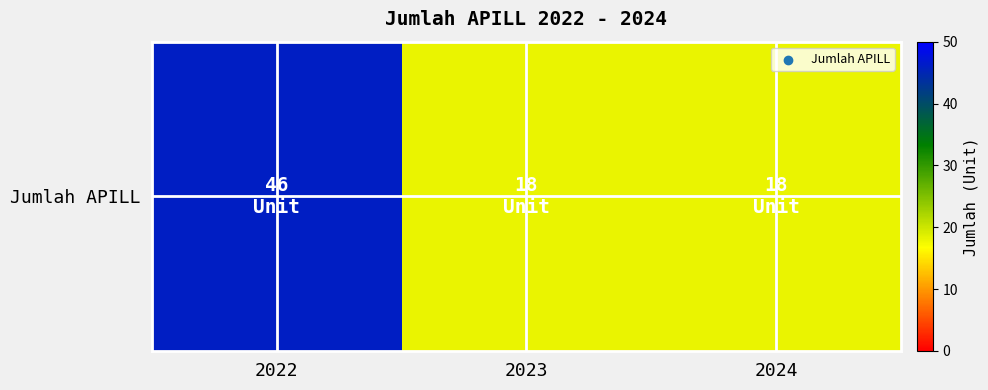

Read the value at 2022, to the nearest 5.

45